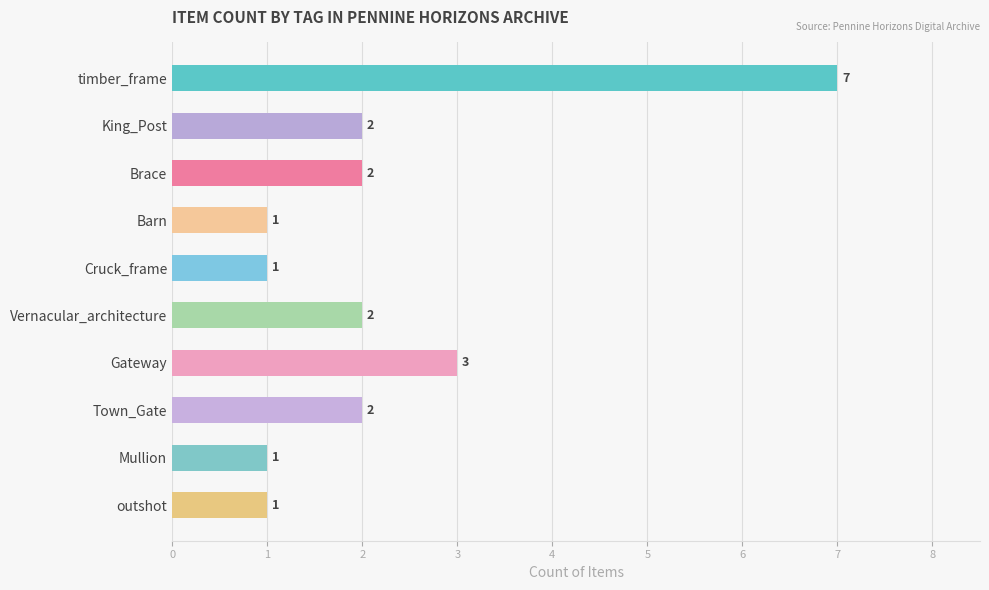

Which label corresponds to the largest value in the chart?

timber_frame